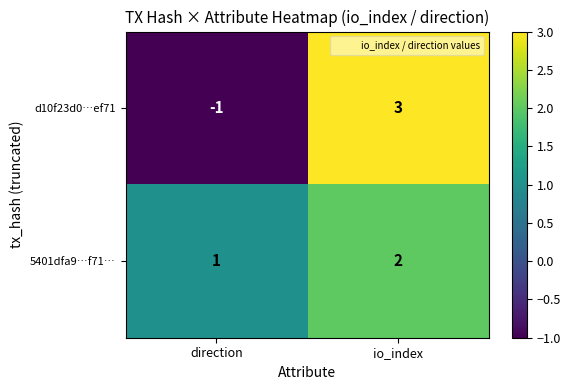

At which category is the sum across all series the highest?

io_index